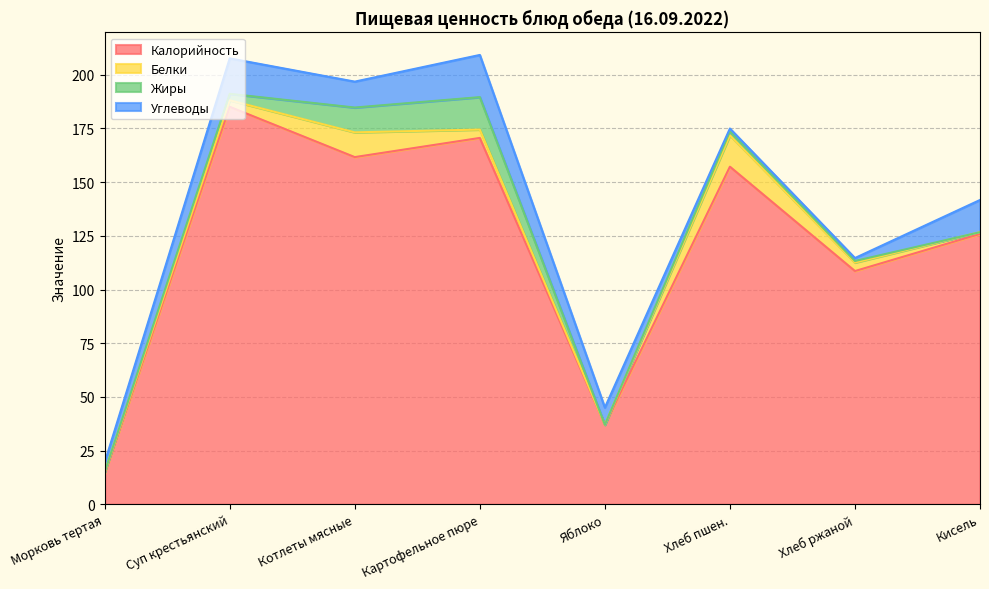

What is the difference between the second highest and minimum values in the Углеводы series?

15.1